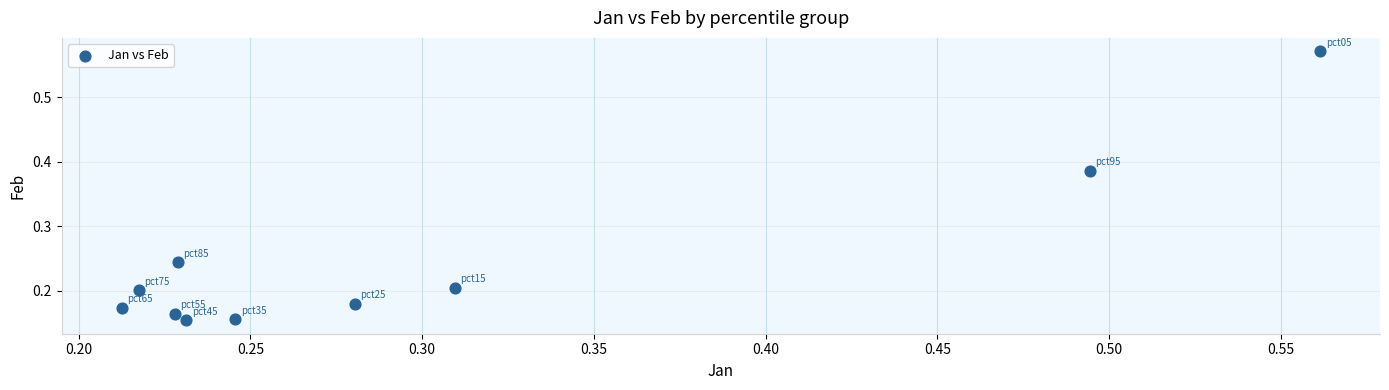

What is the range of X values (max minus min)?

0.3